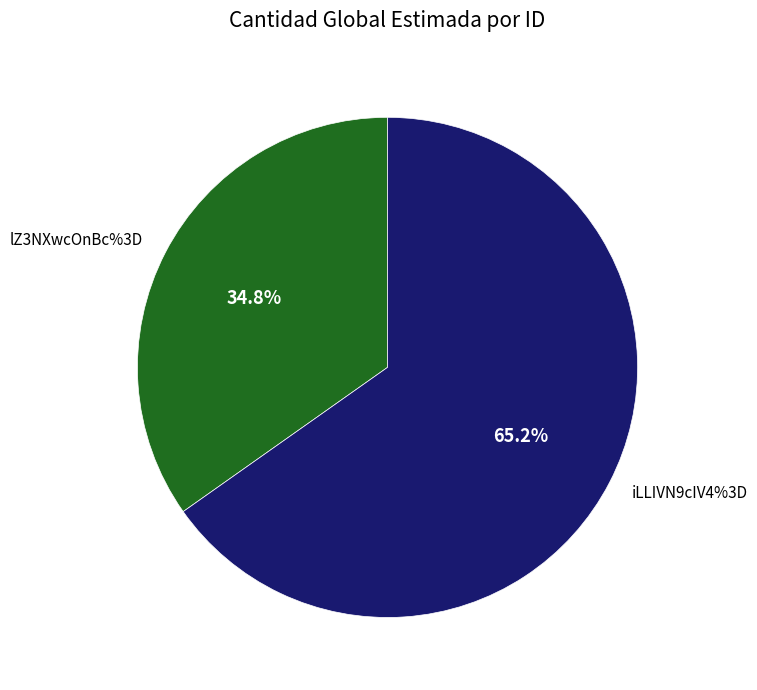

Combined, do lZ3NXwcOnBc%3D and iLLIVN9cIV4%3D account for over 50%?

Yes